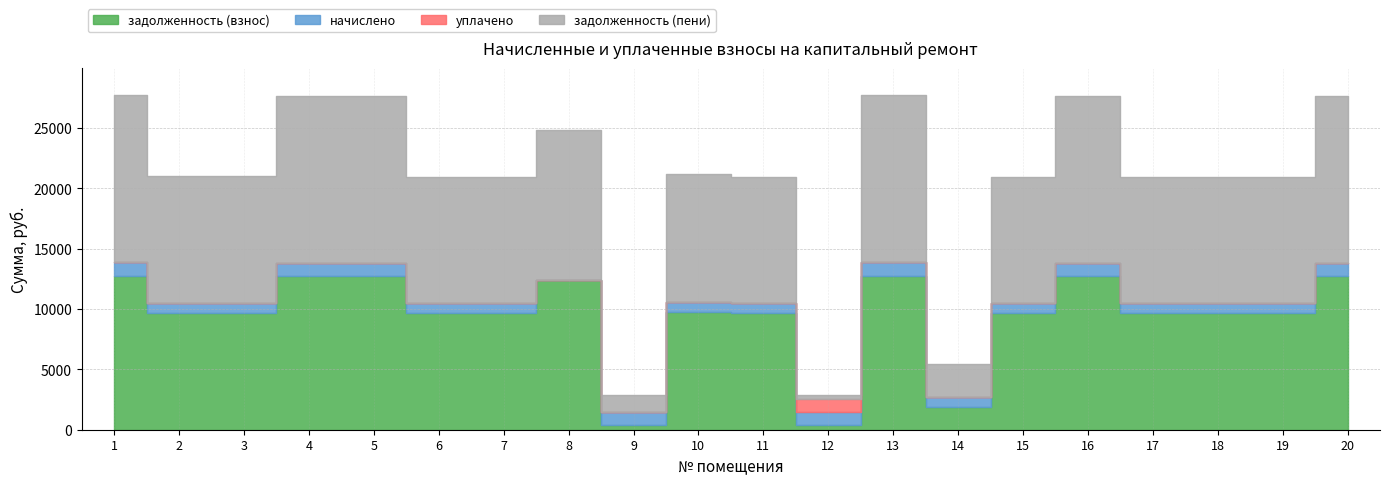

What is the average value of the начислено series?

881.8